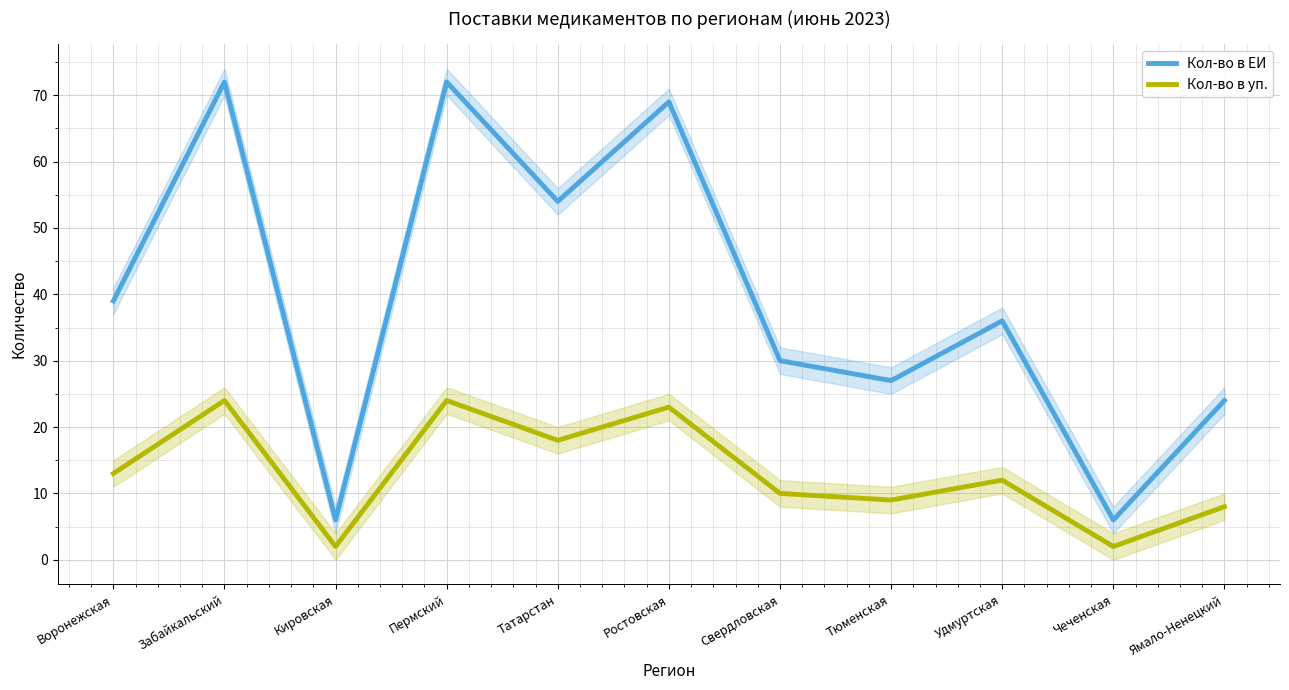

Reading right to left, what are all the values shown in this chart?

Кол-во в ЕИ: Ямало-Ненецкий=24	Чеченская=6	Удмуртская=36	Тюменская=27	Свердловская=30	Ростовская=69	Татарстан=54	Пермский=72	Кировская=6	Забайкальский=72	Воронежская=39
Кол-во в уп.: Ямало-Ненецкий=8	Чеченская=2	Удмуртская=12	Тюменская=9	Свердловская=10	Ростовская=23	Татарстан=18	Пермский=24	Кировская=2	Забайкальский=24	Воронежская=13